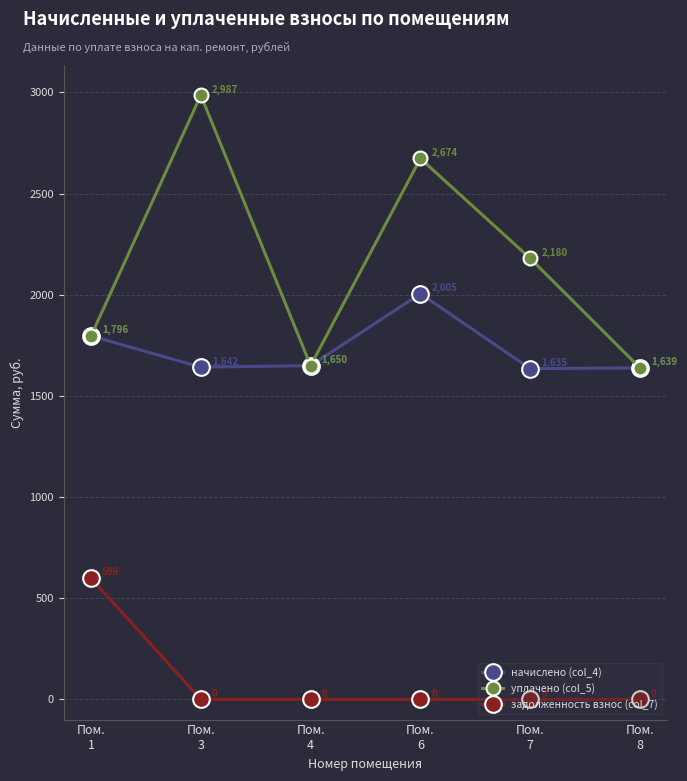

List the series in order of their peak value, lowest first.

задолженность взнос (col_7), начислено (col_4), уплачено (col_5)